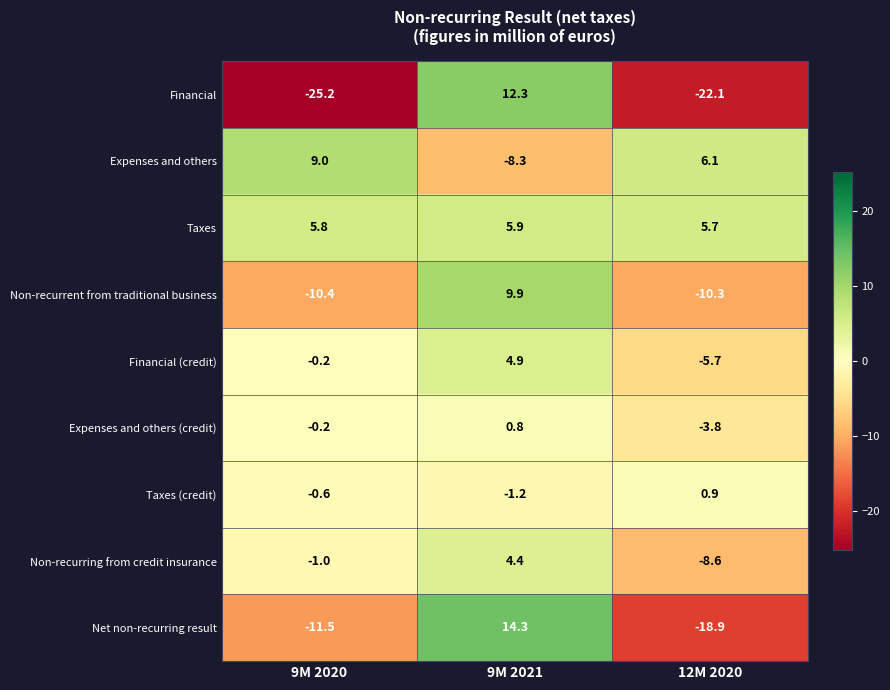

Which category has the highest value in the Taxes series?

9M 2021